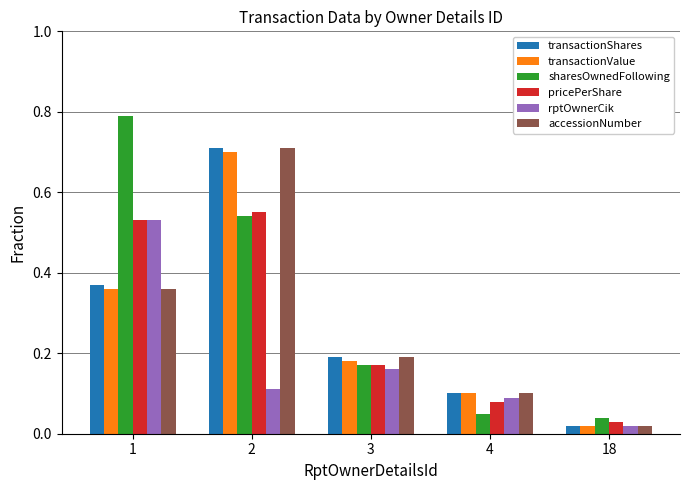

Is it true that transactionShares equals 0.1 at 3?

False